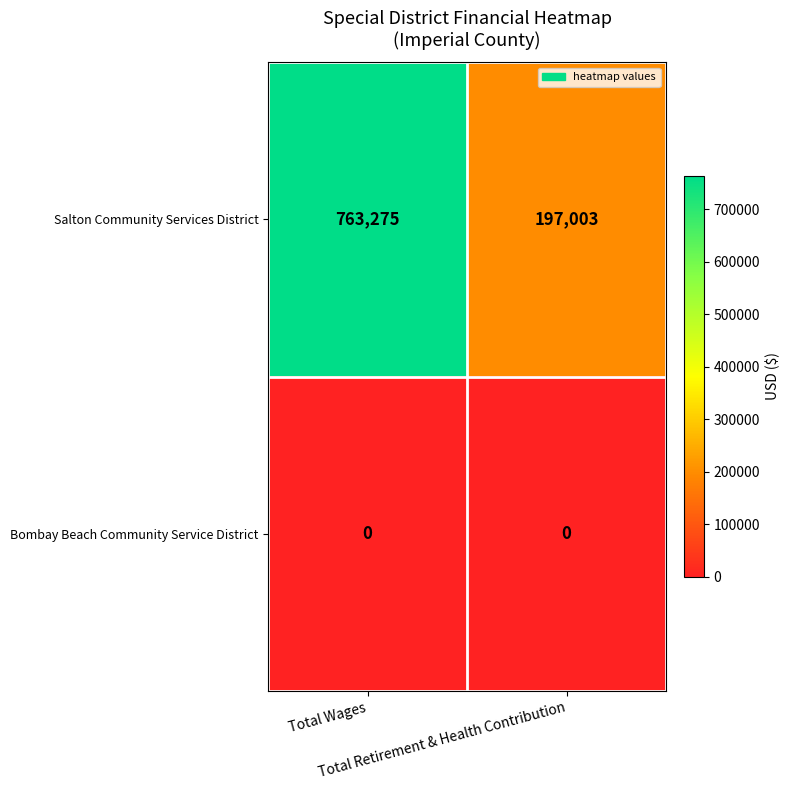

Which series has the largest range (max minus min)?

Salton Community Services District